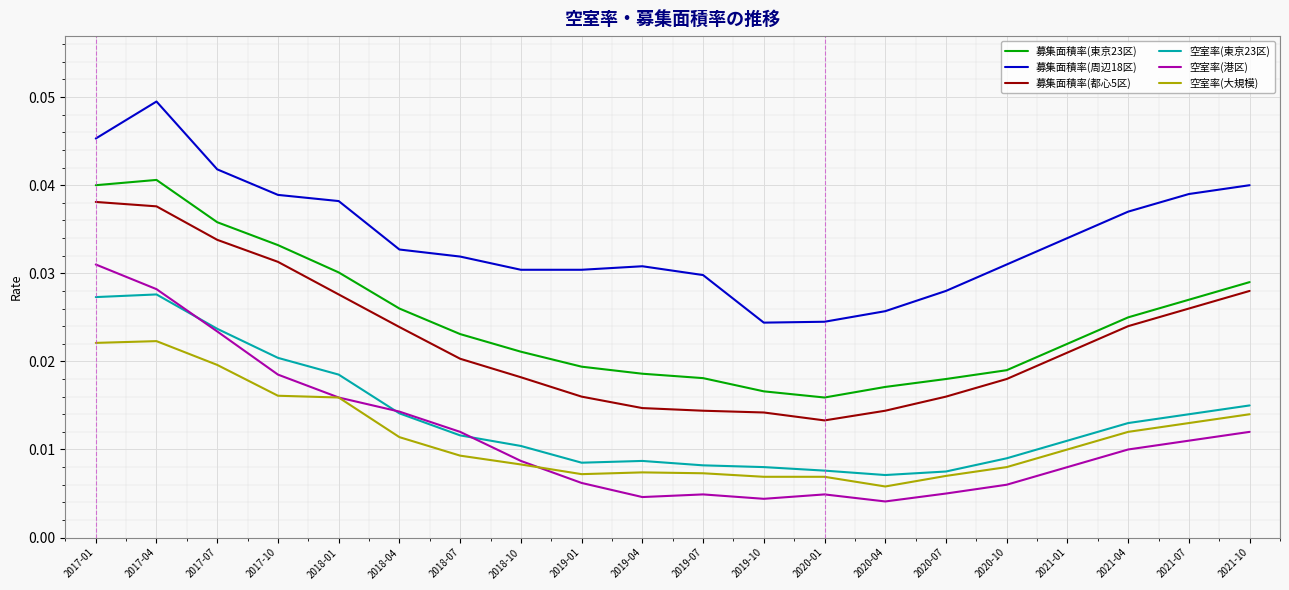

At which category does the chart reach its peak across all series?

2017-04